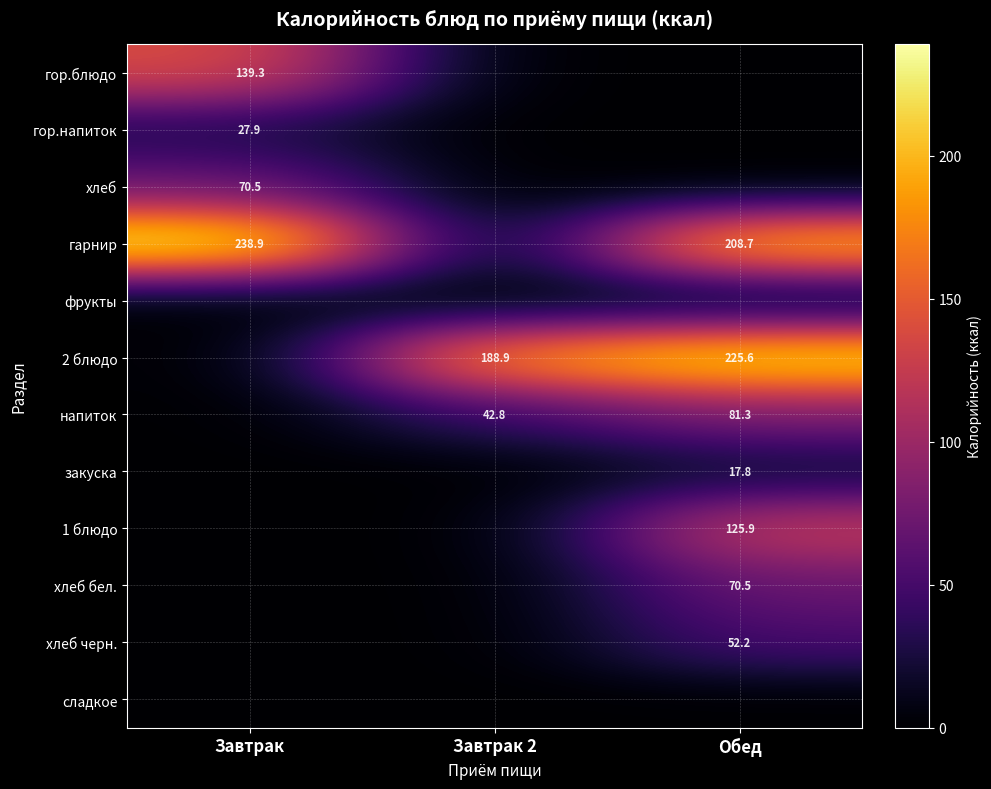

The 2 блюдо series shows 225.6 at Обед. True or false?

True